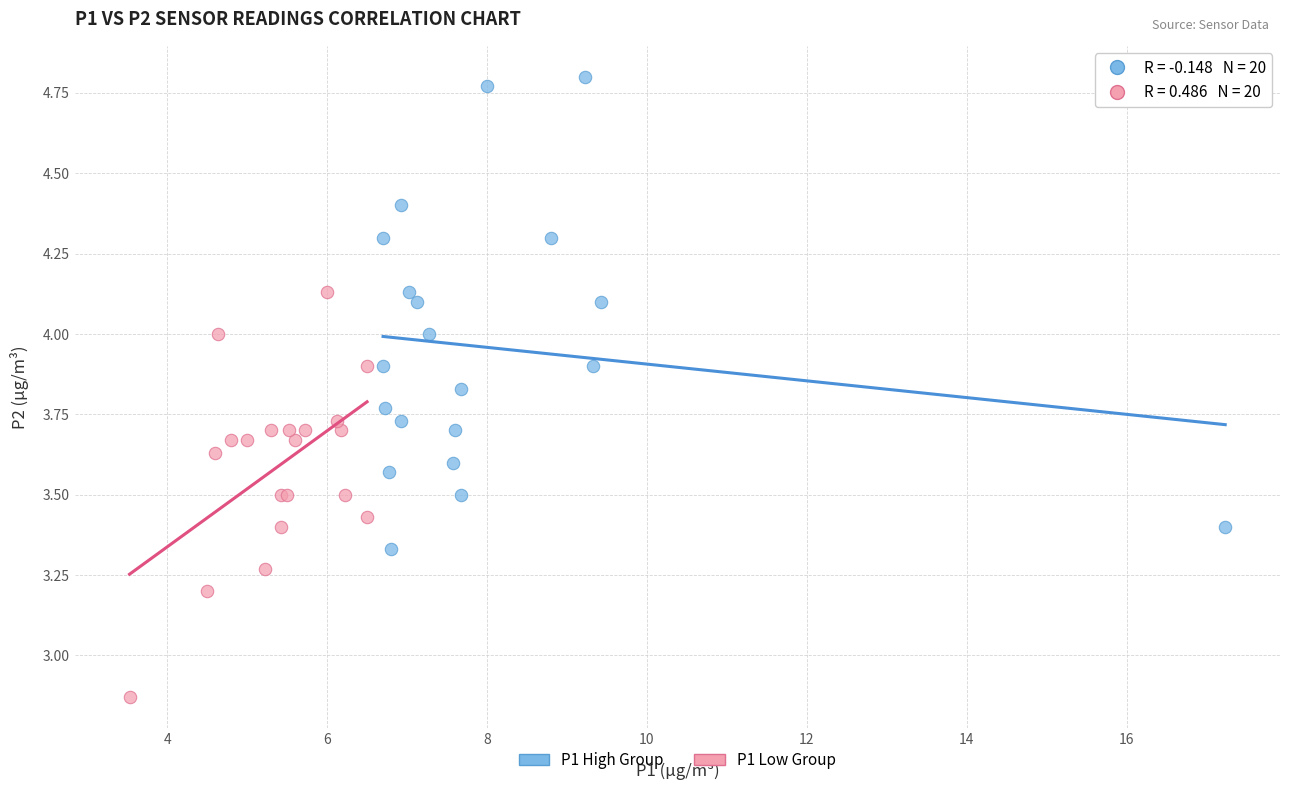

Which series has the largest Y range (max minus min)?

P1 High Group